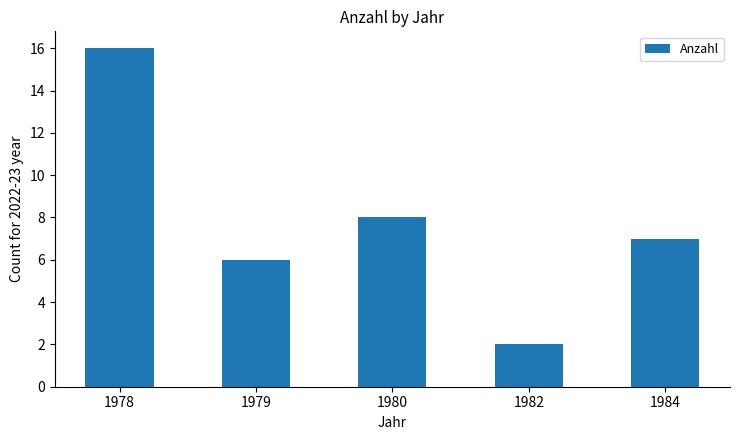

Which label corresponds to the largest value in the chart?

1978